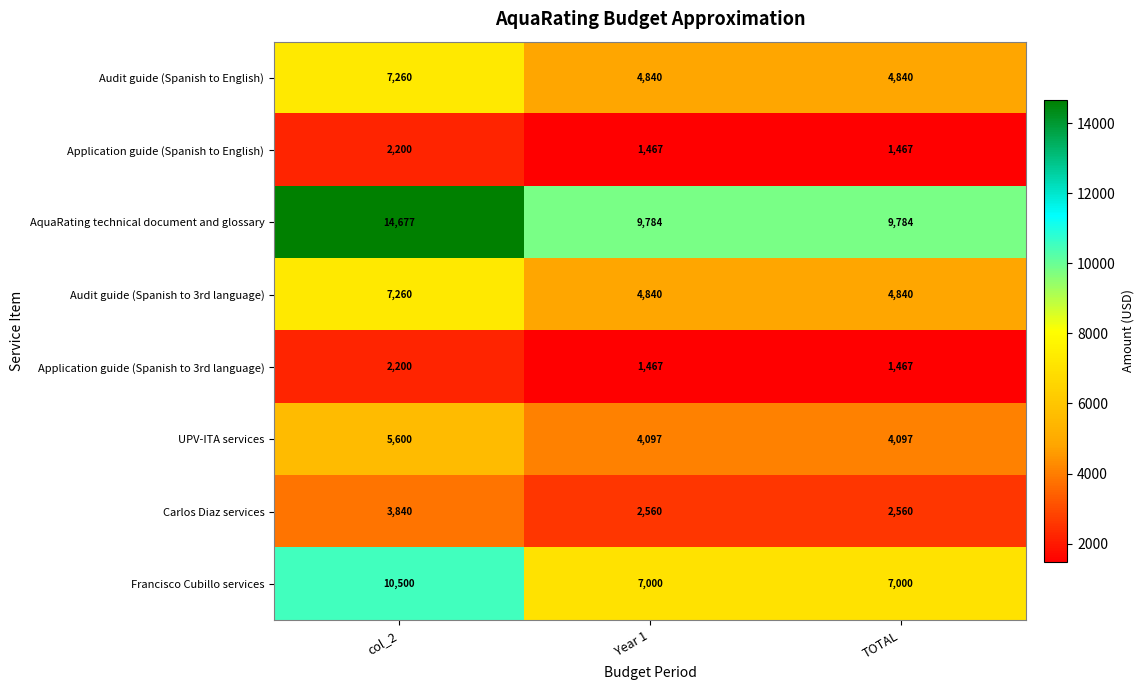

What is the maximum value for Francisco Cubillo services?

10500